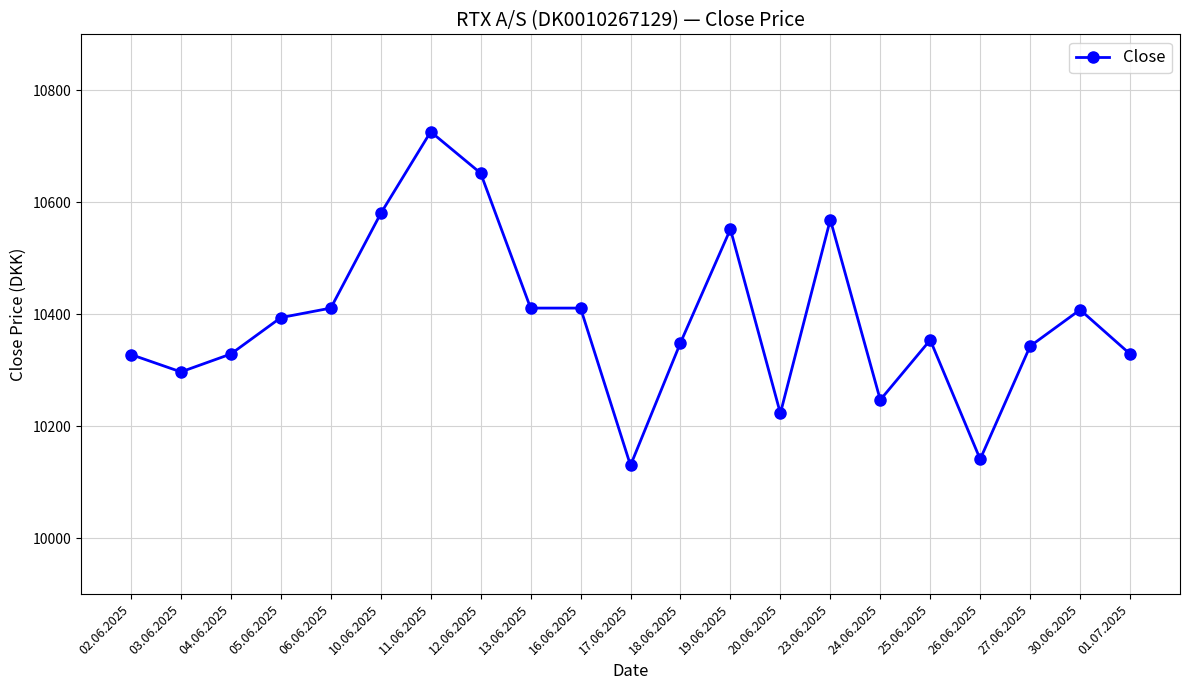

What value does the data have at 23.06.2025, to the nearest 10?

10570